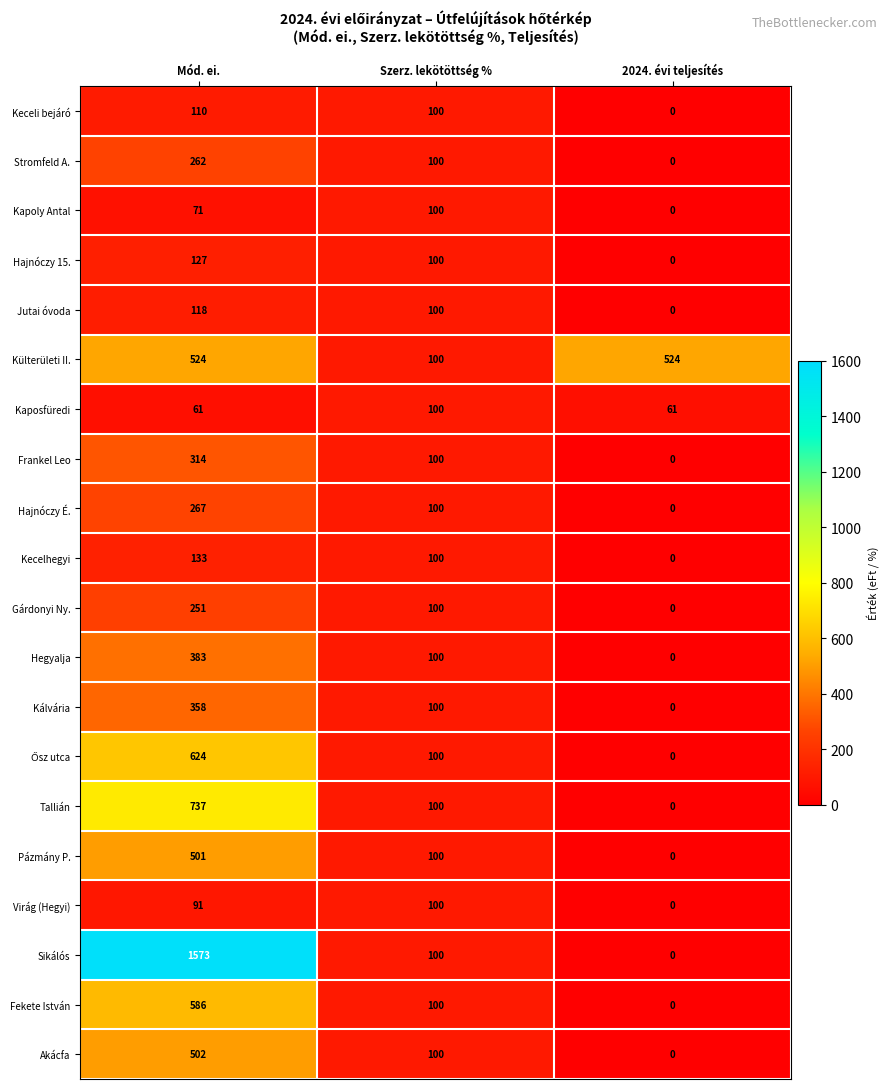

Is the value of Sikálós at Szerz. lekötöttség % greater than the value of Akácfa at 2024. évi teljesítés?

Yes